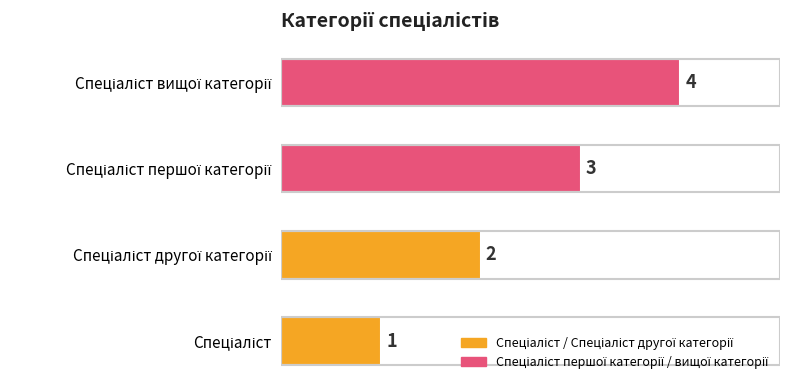

How many series are shown in this chart?

1